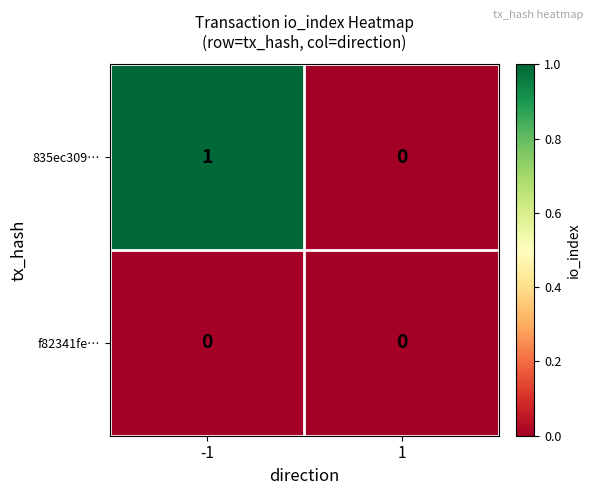

Reading left to right, list all the values displayed in this chart.

835ec309…: 1	0
f82341fe…: 0	0